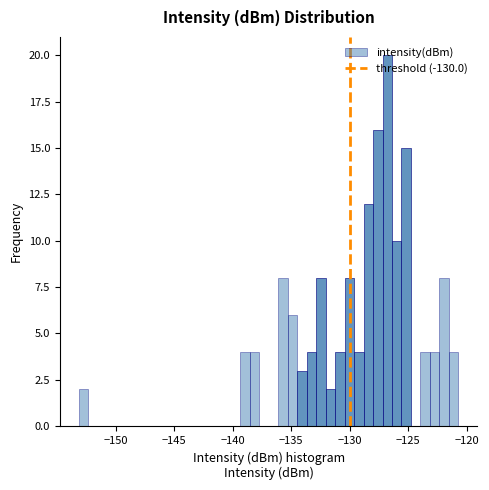

Read against the x-axis, roughly where is the centre of the tallest bar?

-127.0